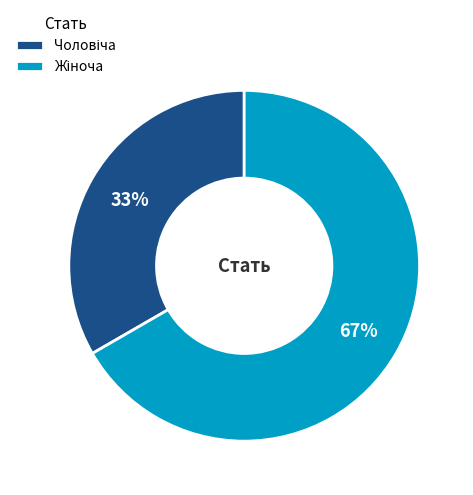

To the nearest percent, what is the average slice percentage?

50%